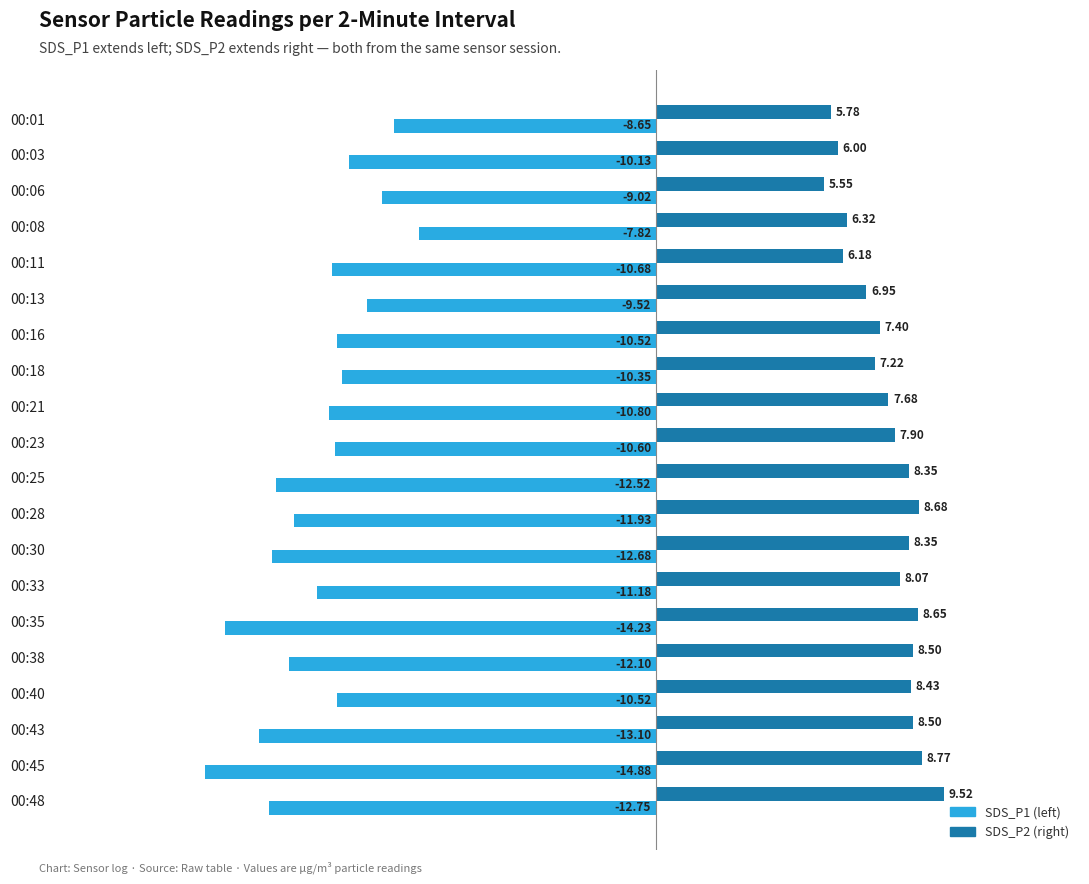

At which category is the sum across all series the highest?

00:08